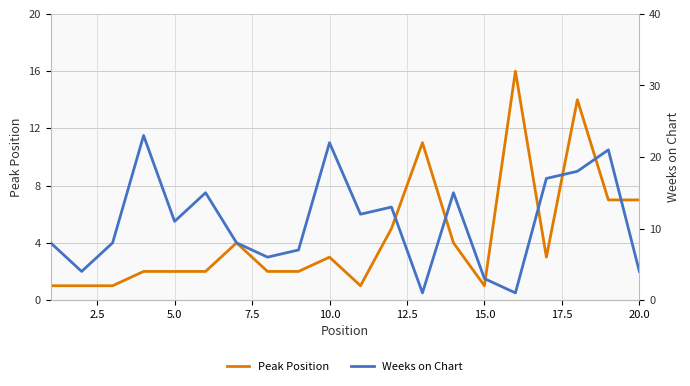

Does the chart have visible grid lines?

Yes